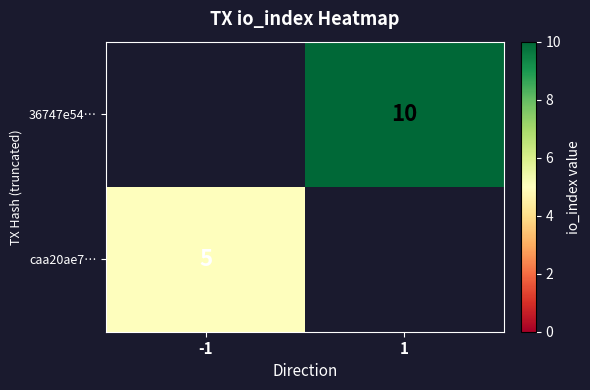

Is it true that 36747e54… equals 10 at 1?

True